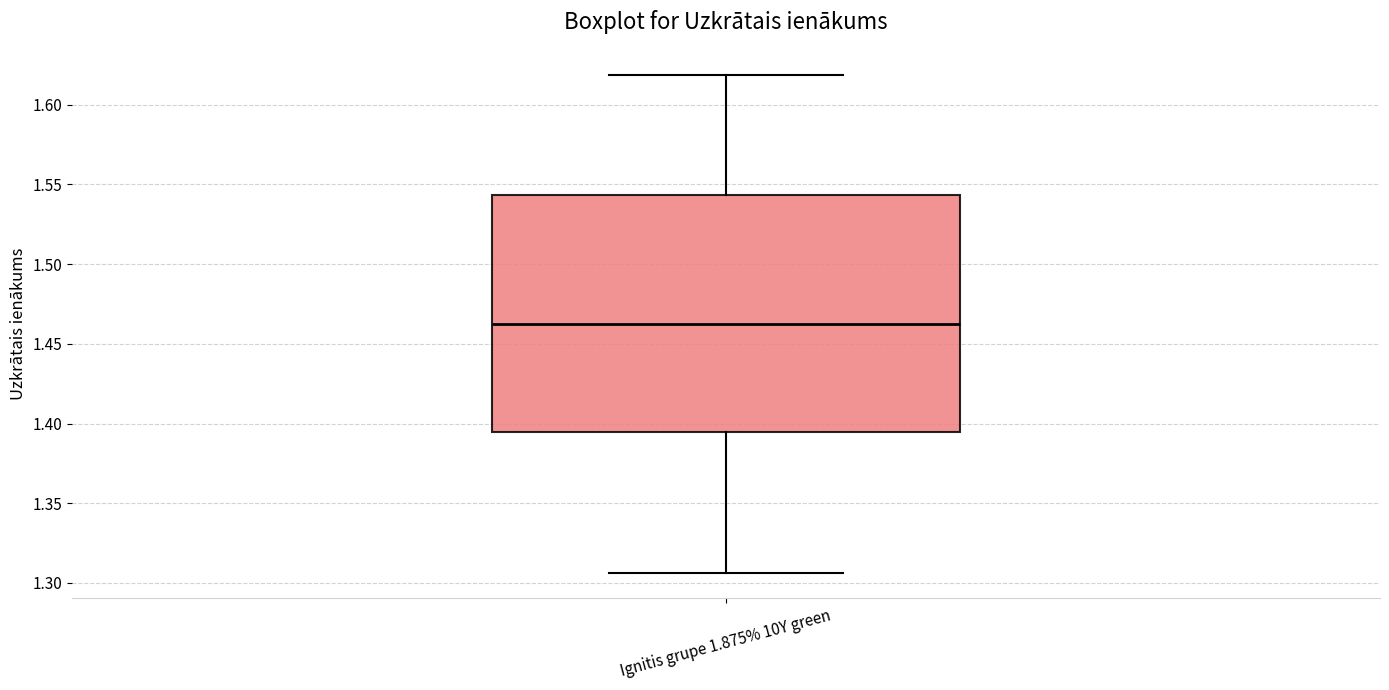

Where is the lower edge of the box for Ignitis grupe 1.875% 10Y green on the y-axis? The values are not printed on the chart, so give them approximately, as read against the axis.

1.395